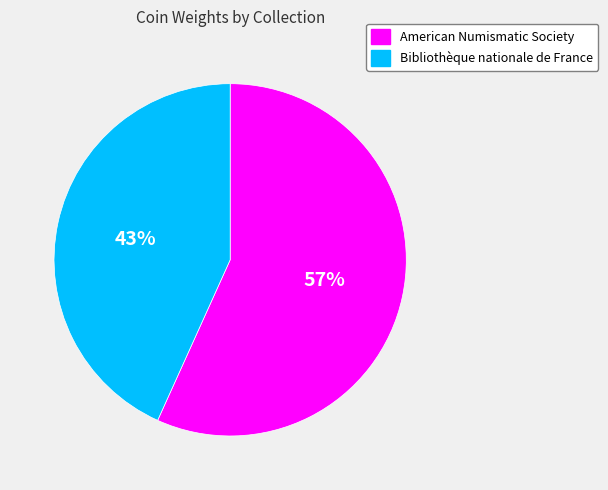

To the nearest percent, what portion does American Numismatic Society represent?

57%